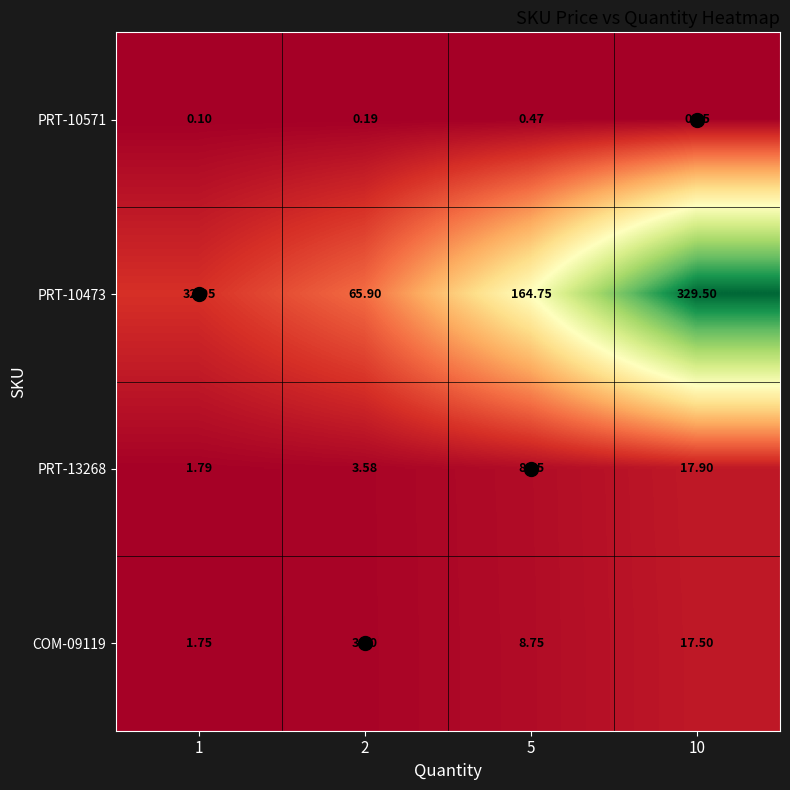

Is the value of PRT-10571 at 5 greater than the value of COM-09119 at 10?

No